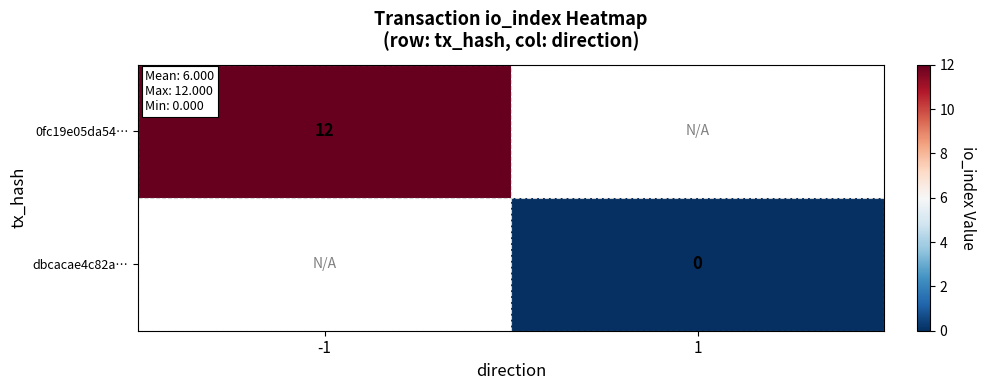

At -1, list the series in order from smallest to largest.

0fc19e05da54…, dbcacae4c82a…